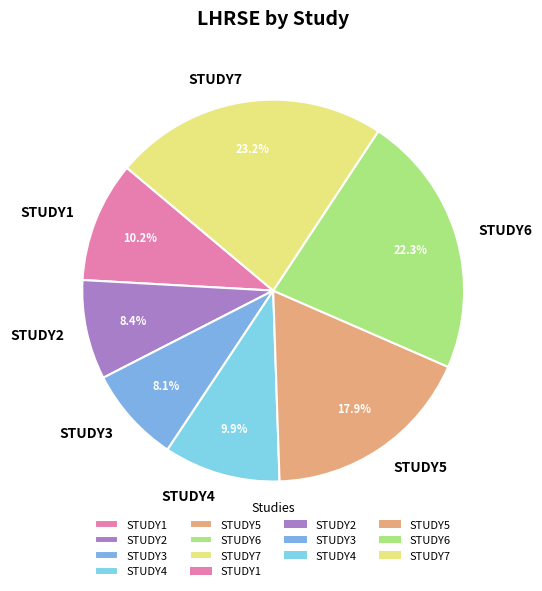

Between STUDY7 and STUDY2, which is larger?

STUDY7